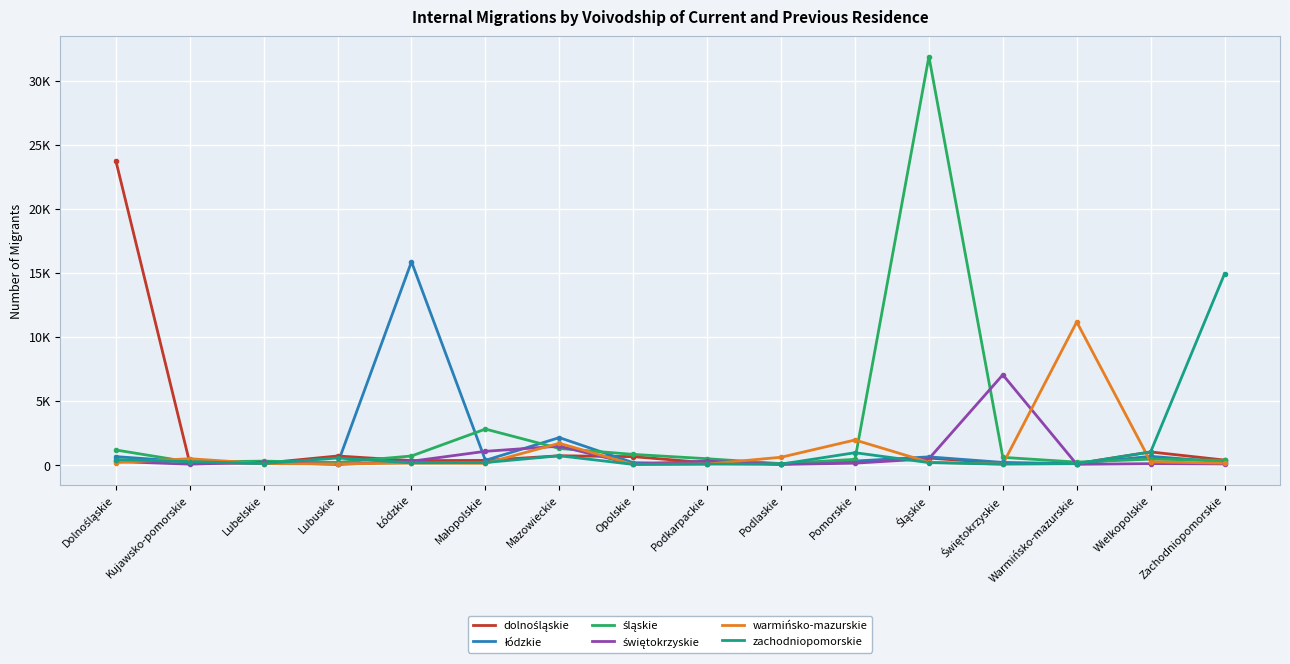

Does the chart have visible grid lines?

Yes